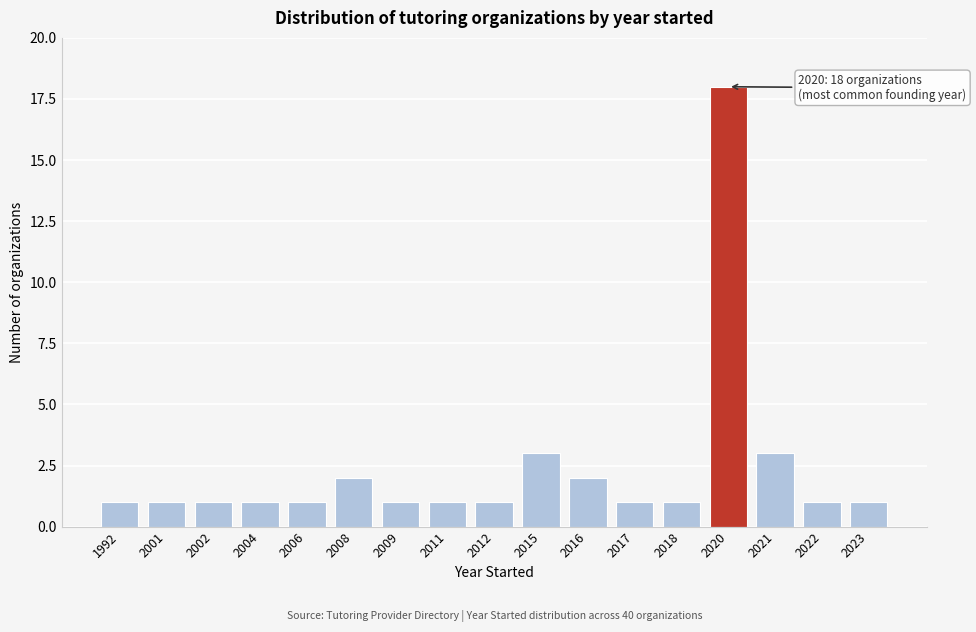

Reading right to left, transcribe all the data shown in this chart.

2023=1	2022=1	2021=3	2020=18	2018=1	2017=1	2016=2	2015=3	2012=1	2011=1	2009=1	2008=2	2006=1	2004=1	2002=1	2001=1	1992=1